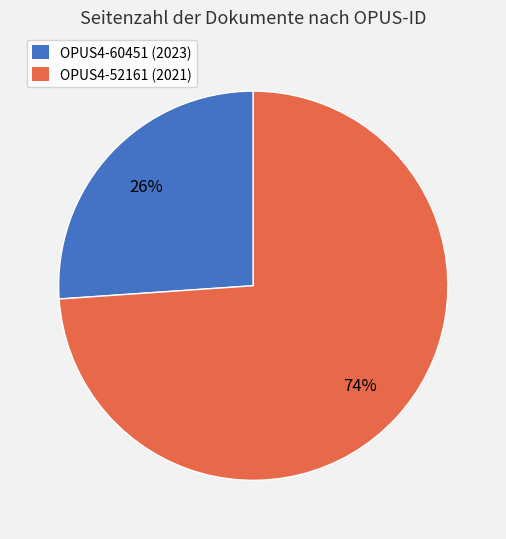

What percentage is the OPUS4-60451 slice, to the nearest percent?

26%